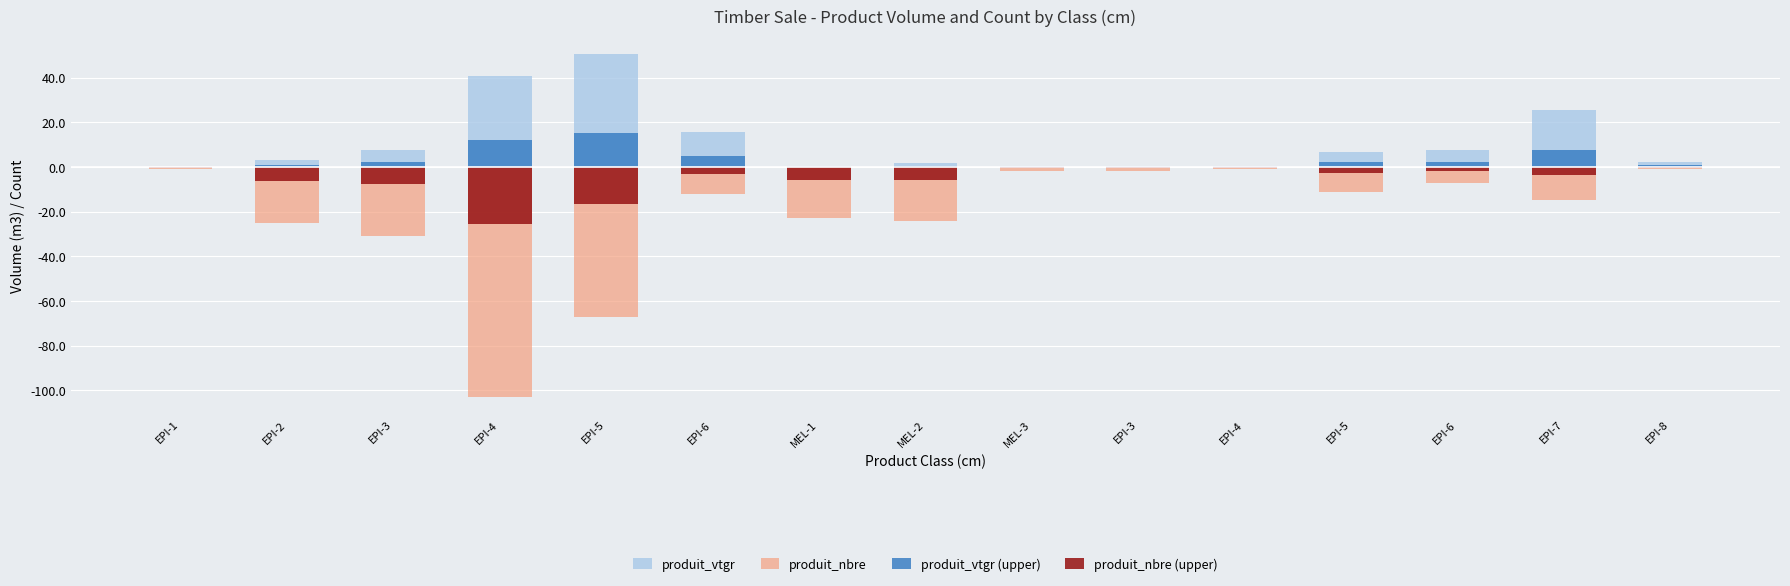

Does the chart contain any negative values?

Yes